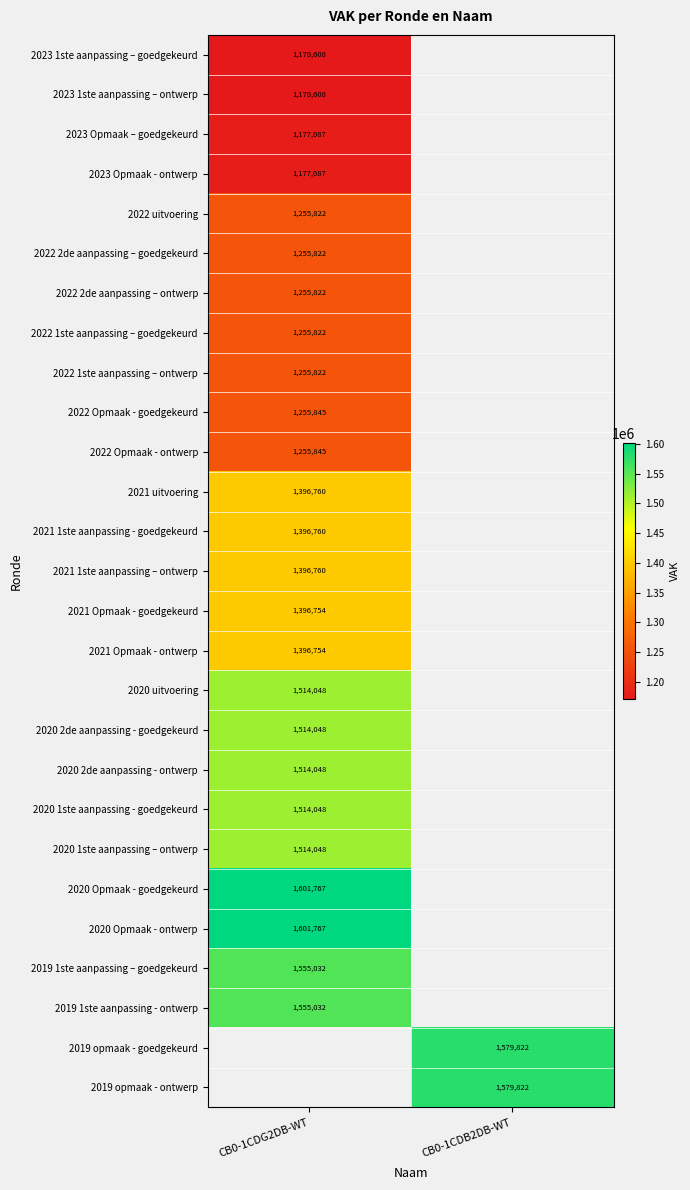

What is the maximum value shown in the chart?

1601767.0